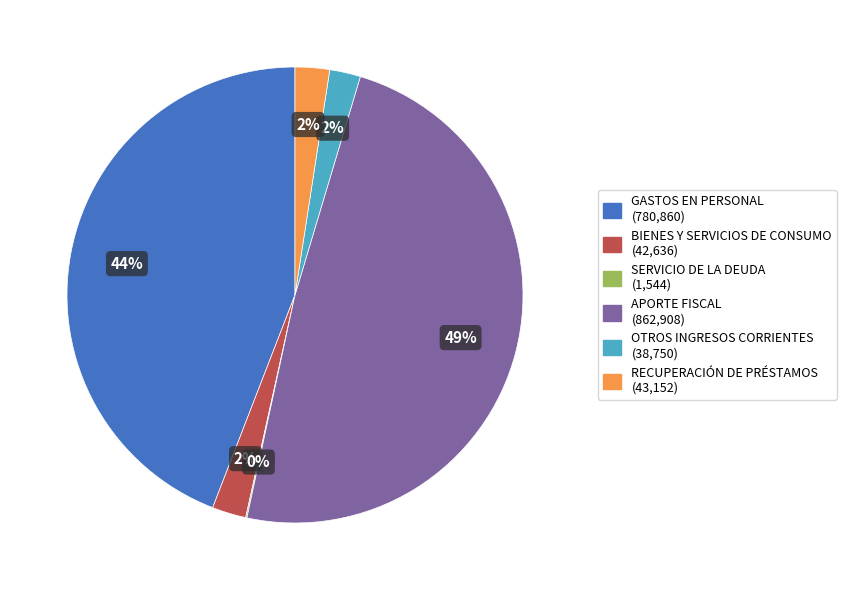

To the nearest percent, what percentage of the pie is BIENES Y SERVICIOS DE CONSUMO?

2%